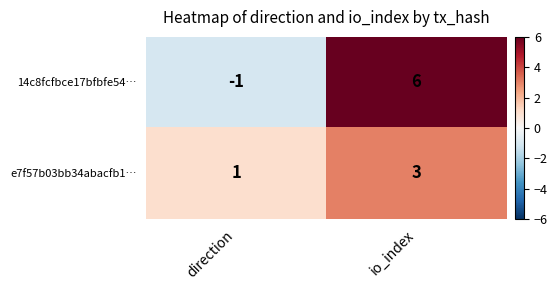

How many series are shown in this chart?

2